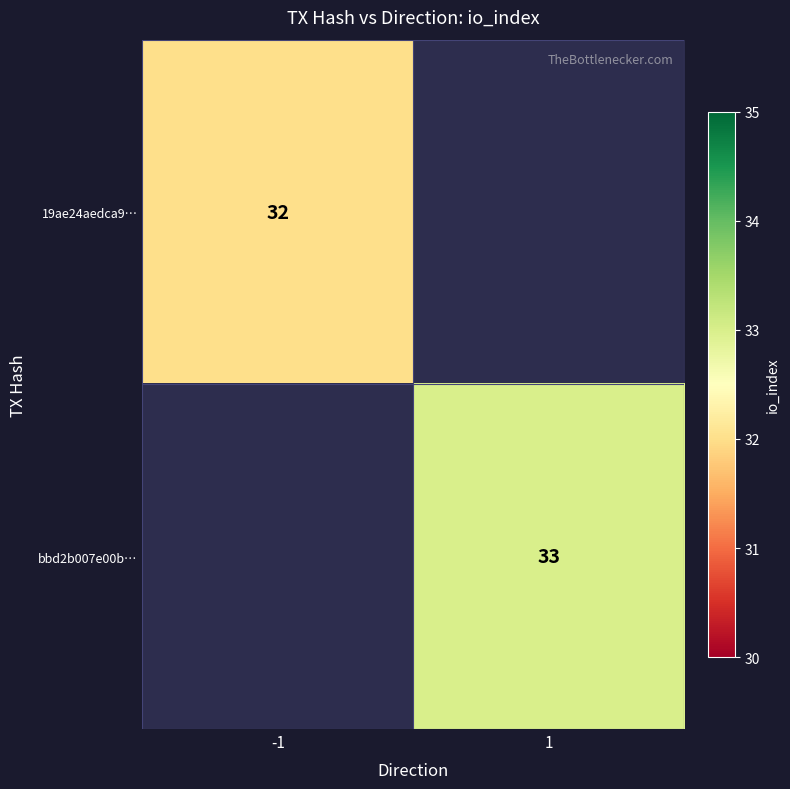

Is the value of 19ae24aedca9… at -1 greater than the value of bbd2b007e00b… at 1?

No